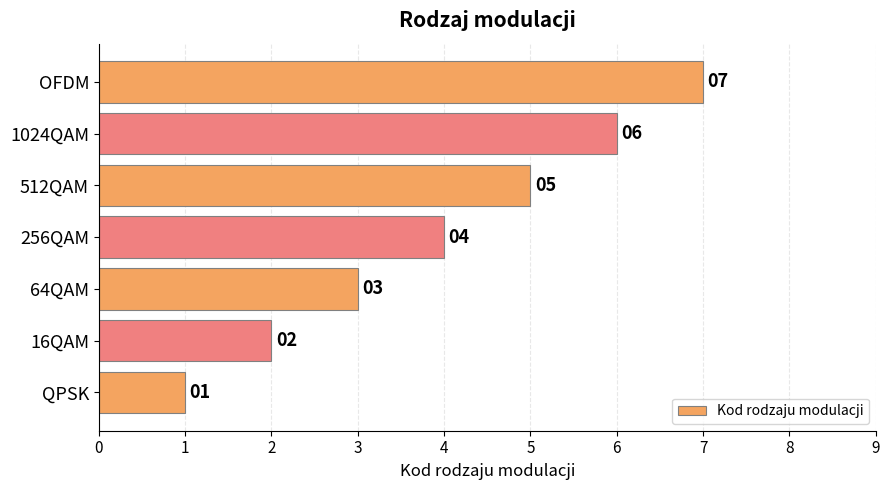

The value at 1024QAM is 9. True or false?

False